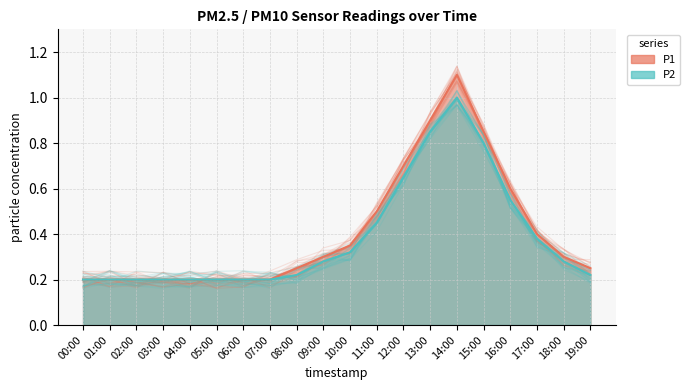

What is the value of the P1 point at the 5th from the left?

0.2